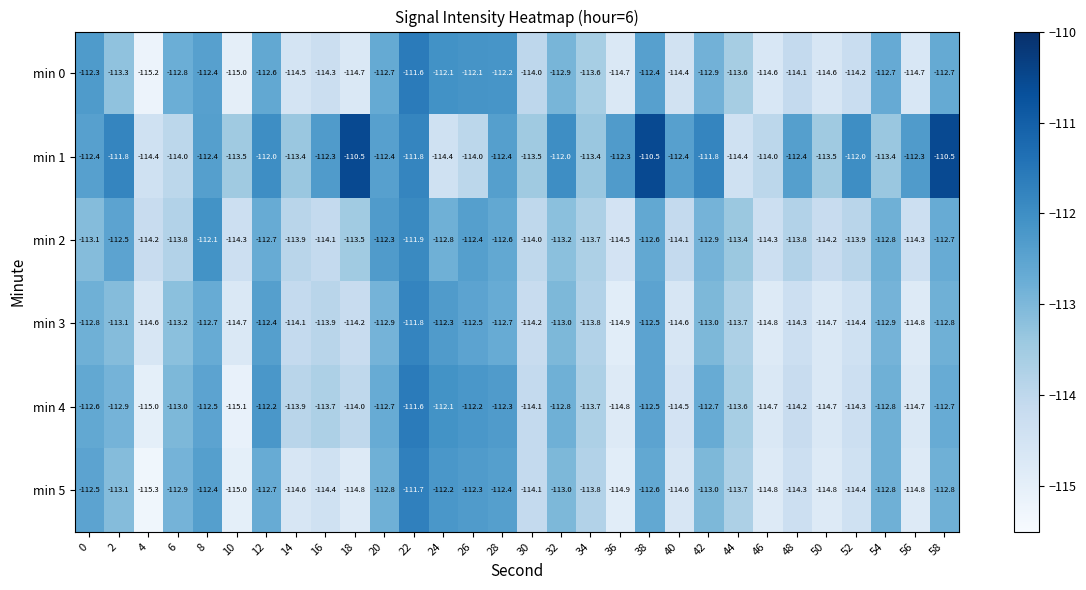

Is it true that min 5 equals -113.8 at 34?

True